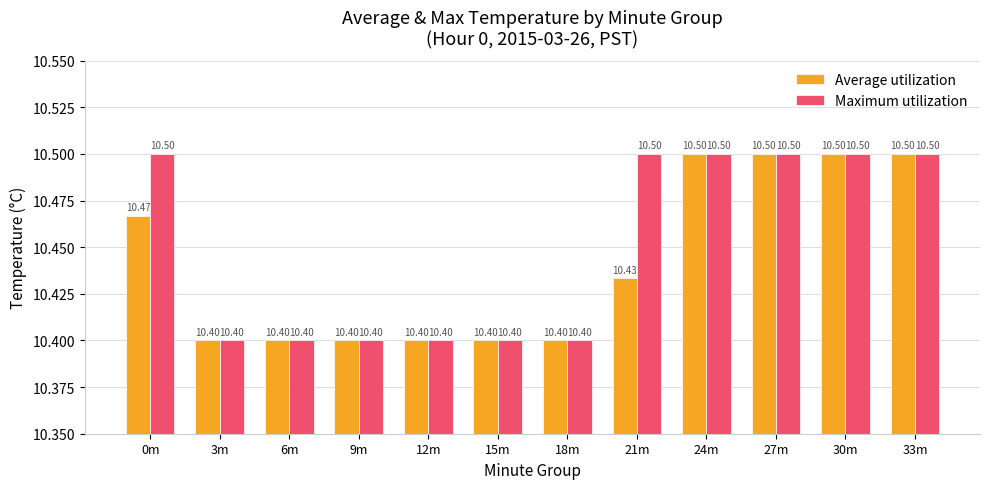

Is it true that Maximum utilization equals 10.4 at 6m?

True